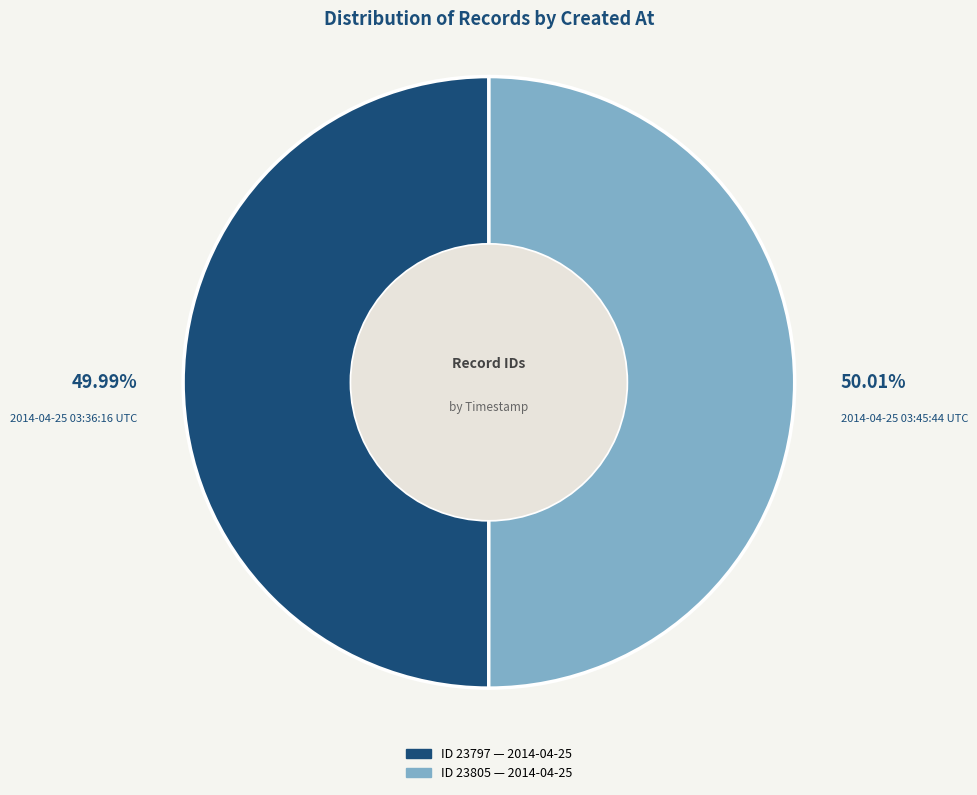

Does any single category account for the majority?

Yes